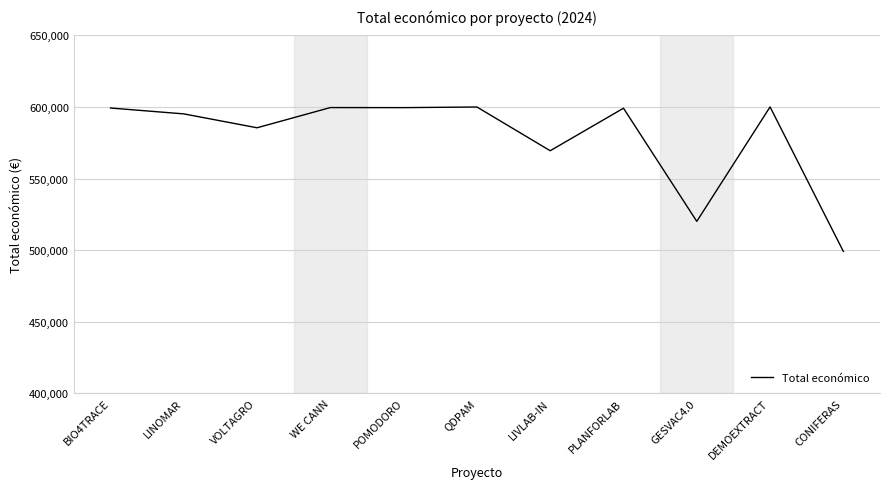

Which label corresponds to the smallest value in the chart?

CONIFERAS